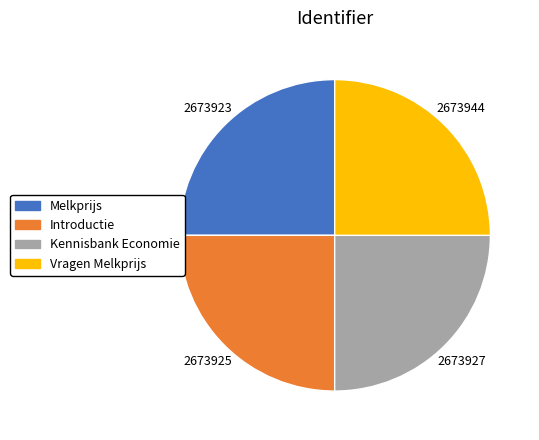

What is the ratio of the value at Vragen Melkprijs to the value at Introductie?

1.0